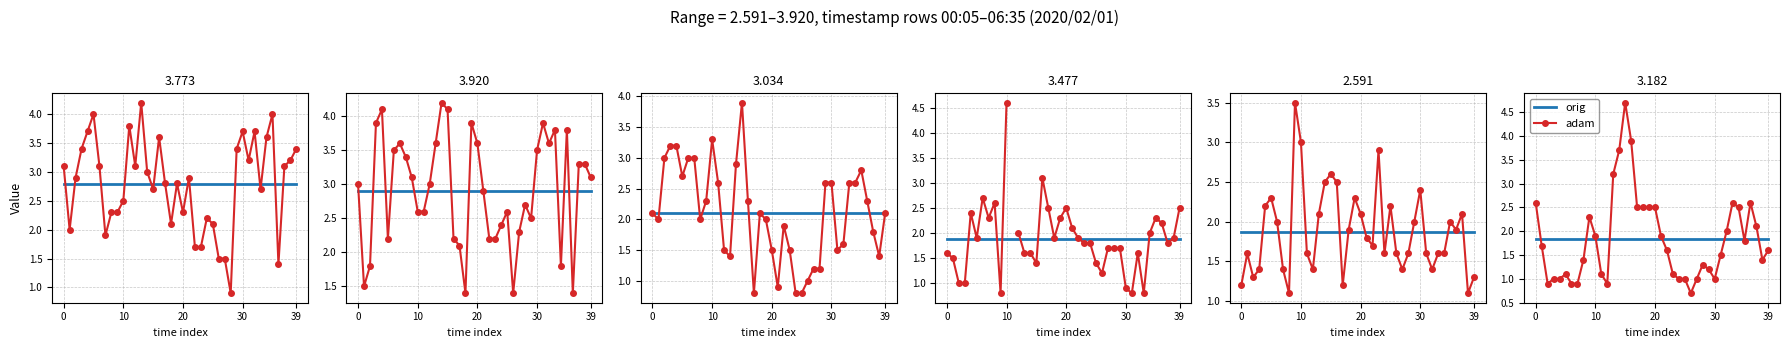

True or false: adam has a value of 0.9 at 31.

False